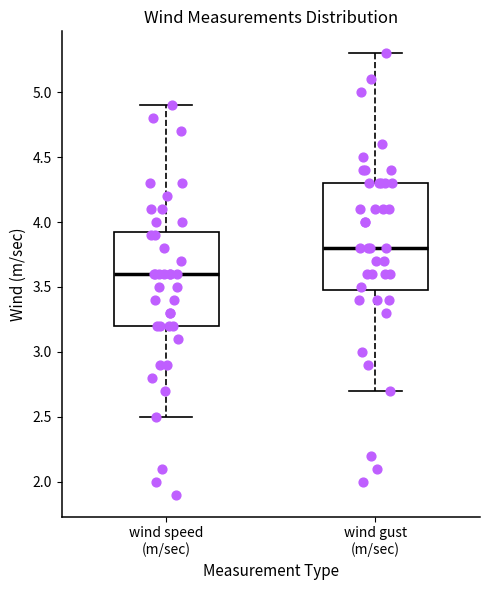

Where is the lower edge of the box for wind gust (m/sec) on the y-axis? The values are not printed on the chart, so give them approximately, as read against the axis.

3.50